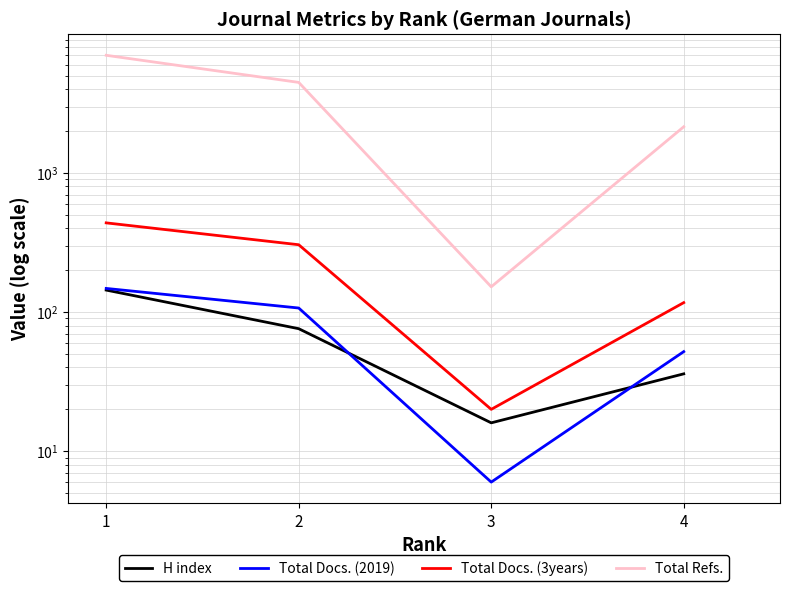

Between 4 and 3, which is larger?

4